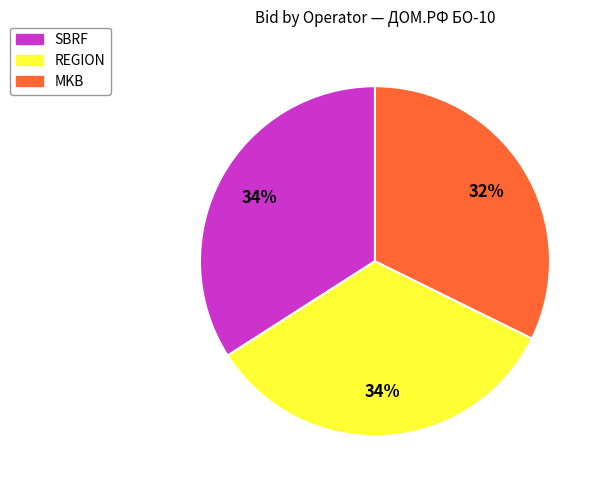

What is the ratio of the value at SBRF to the value at REGION?

1.0